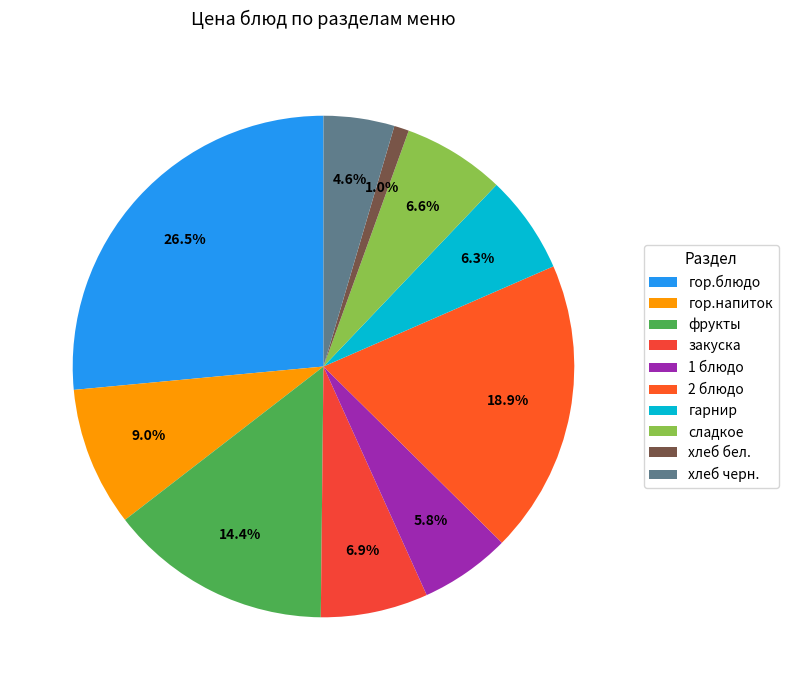

Rank the categories by value from highest to lowest.

гор.блюдо, 2 блюдо, фрукты, гор.напиток, закуска, сладкое, гарнир, 1 блюдо, хлеб черн., хлеб бел.